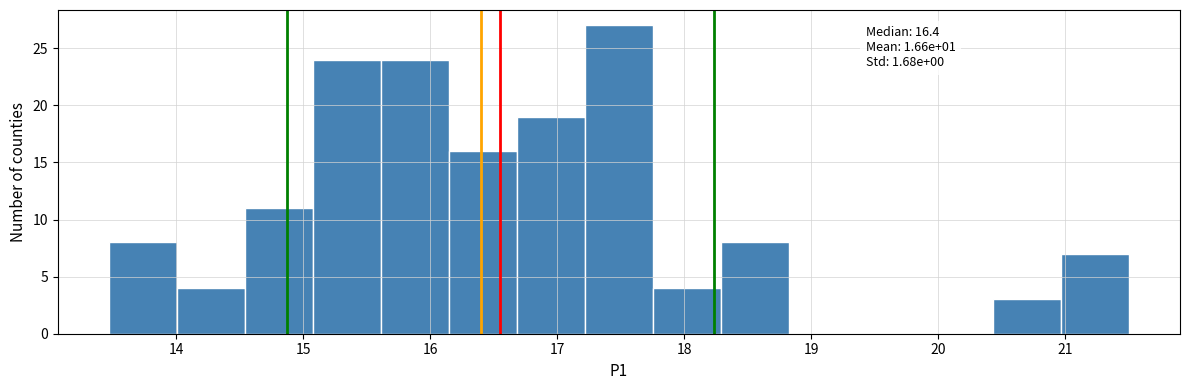

Over which range of the x-axis is the bar tallest?

17.2 to 17.8